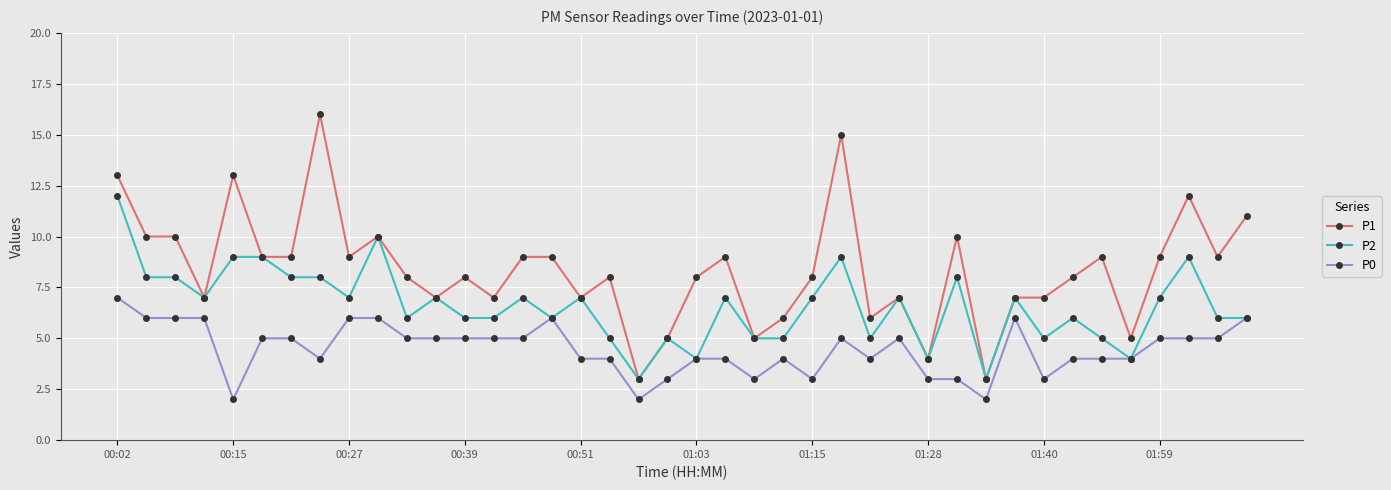

List the series in order of their peak value, lowest first.

P0, P2, P1